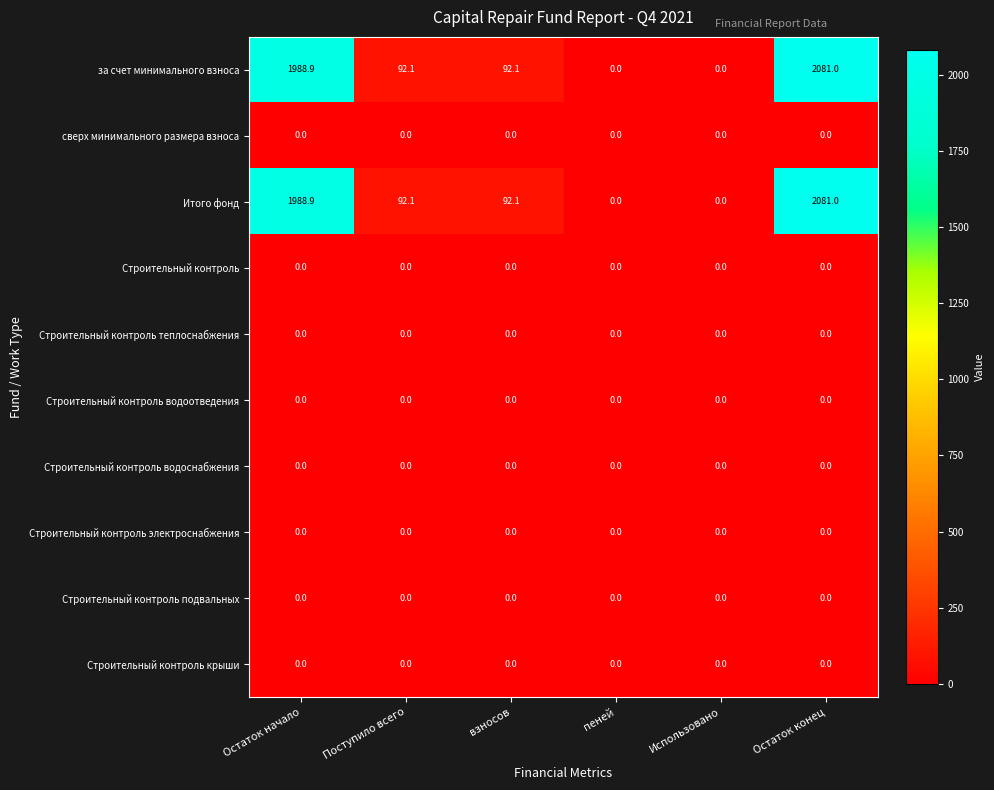

At how many categories does at least one series exceed 1048?

2